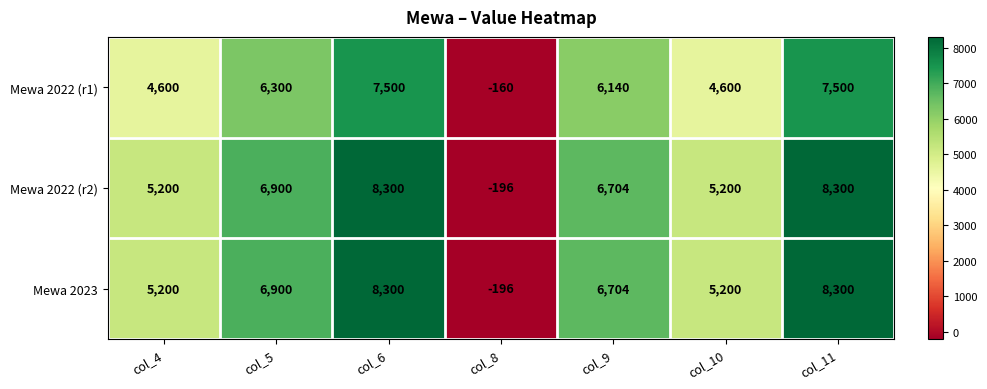

The value of Mewa 2022 (r1) at col_5 is 6300. True or false?

True